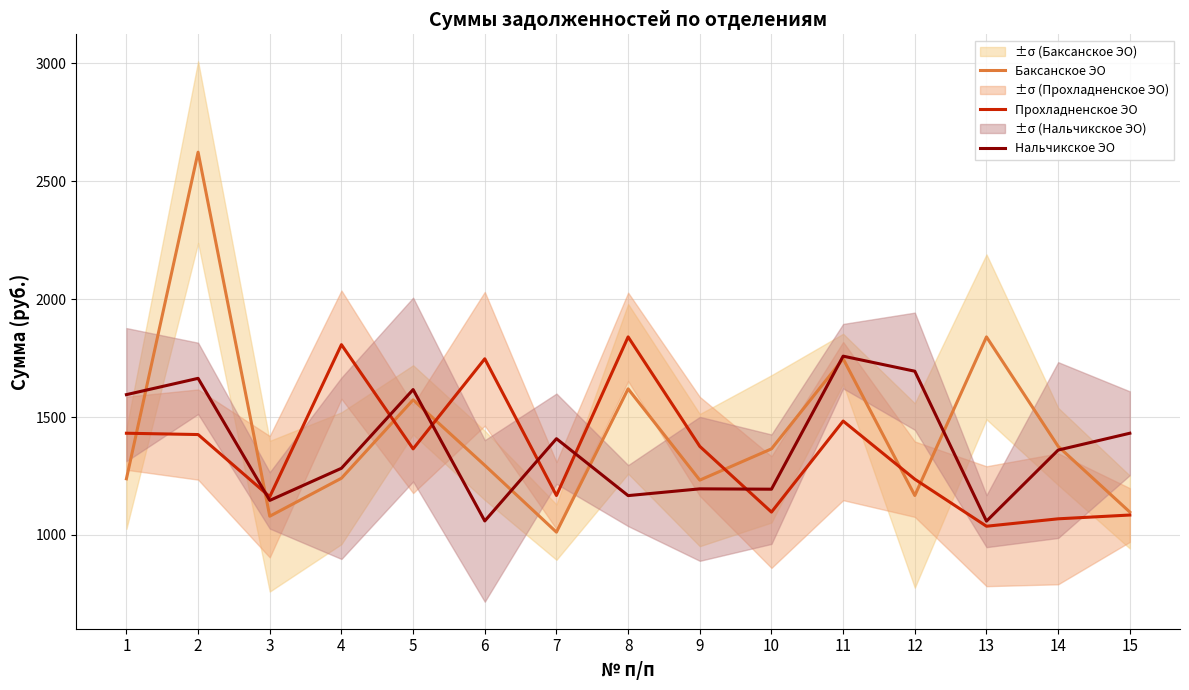

At which category does Баксанское ЭО reach its first local peak?

2